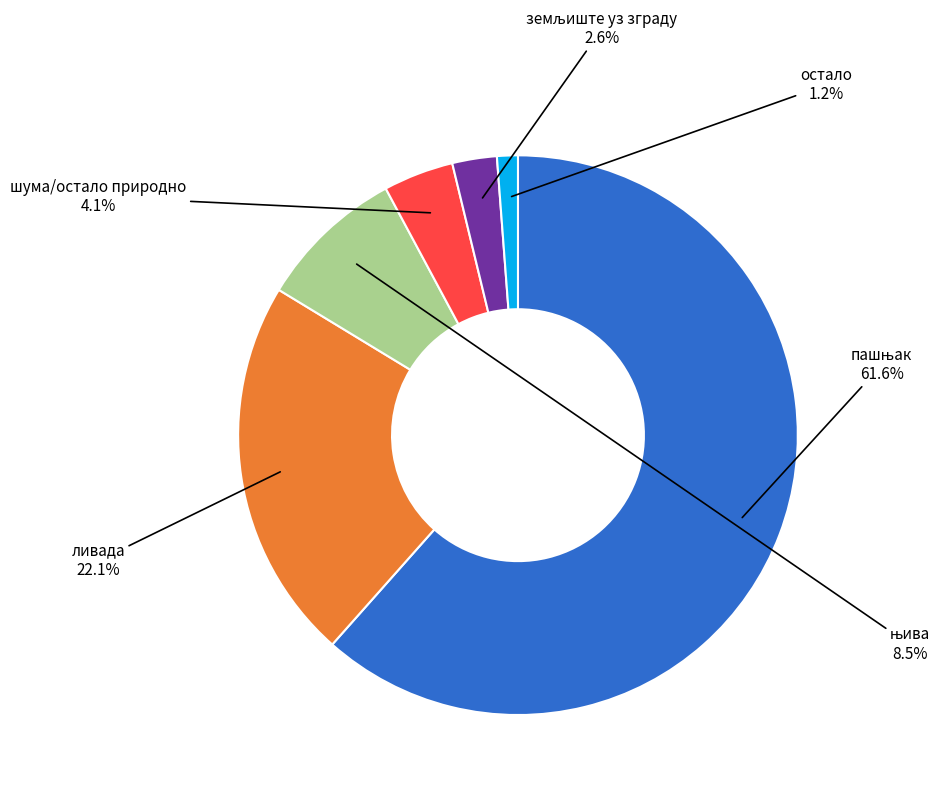

To the nearest percent, what is the average slice percentage?

17%